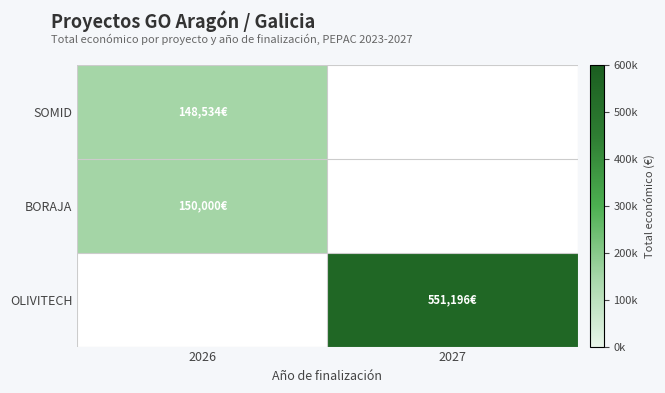

At how many categories does at least one series exceed 200989?

1